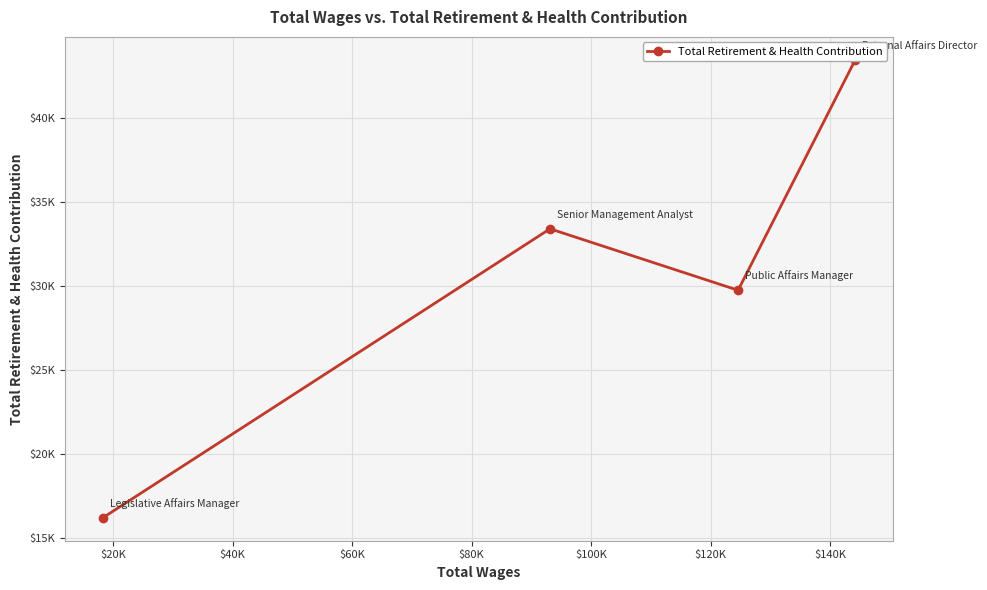

How many lines are shown in the chart?

1